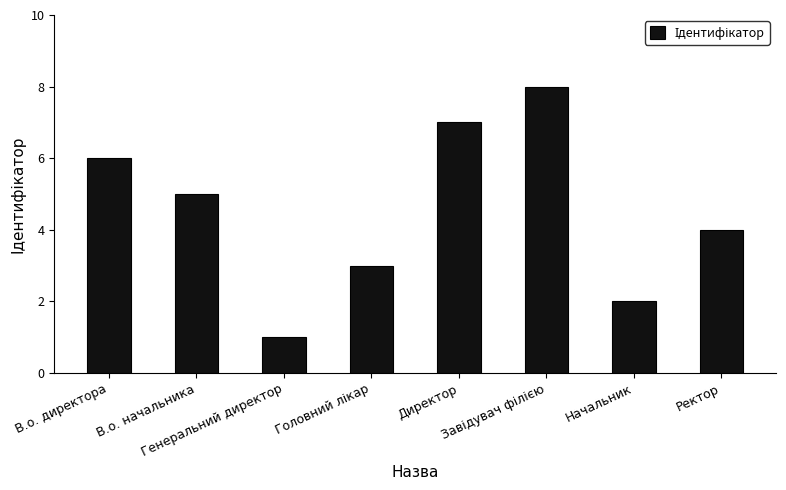

Are the bars grouped side by side (vs. stacked)?

No